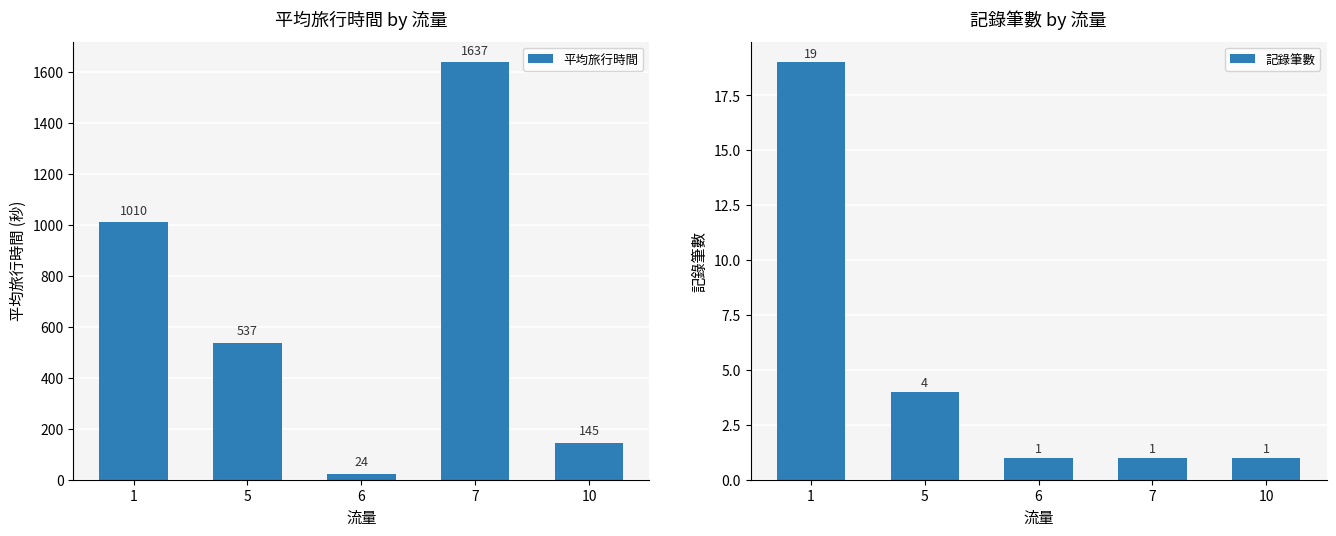

Which has a higher value, 7 or 10?

7